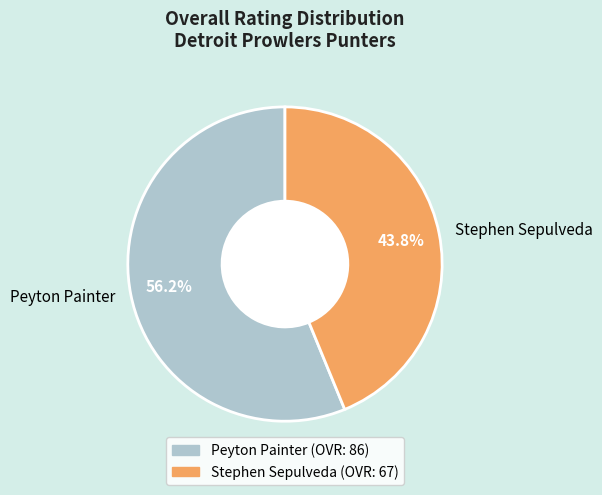

True or false: Stephen Sepulveda accounts for 44% of the total.

True